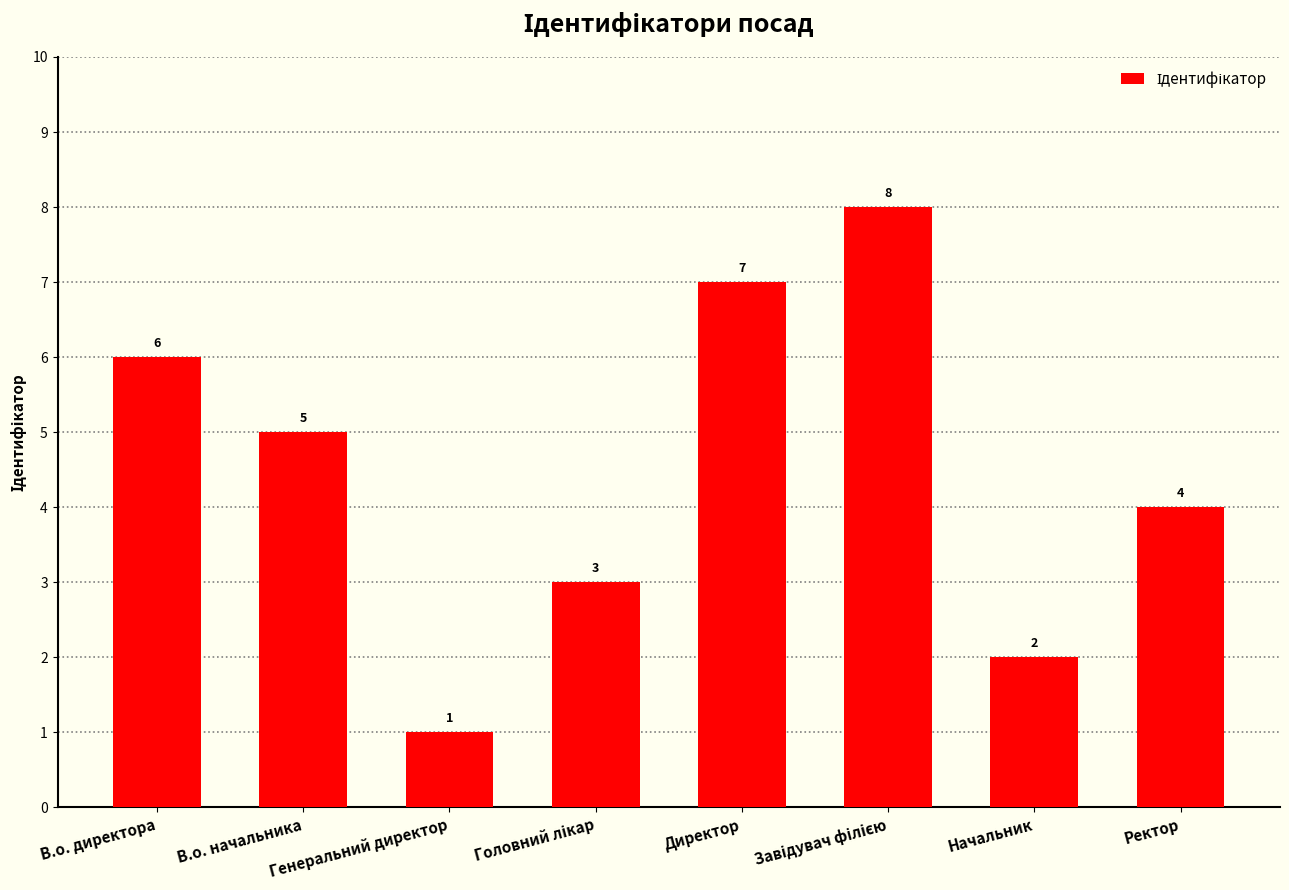

Are the bars horizontal?

No